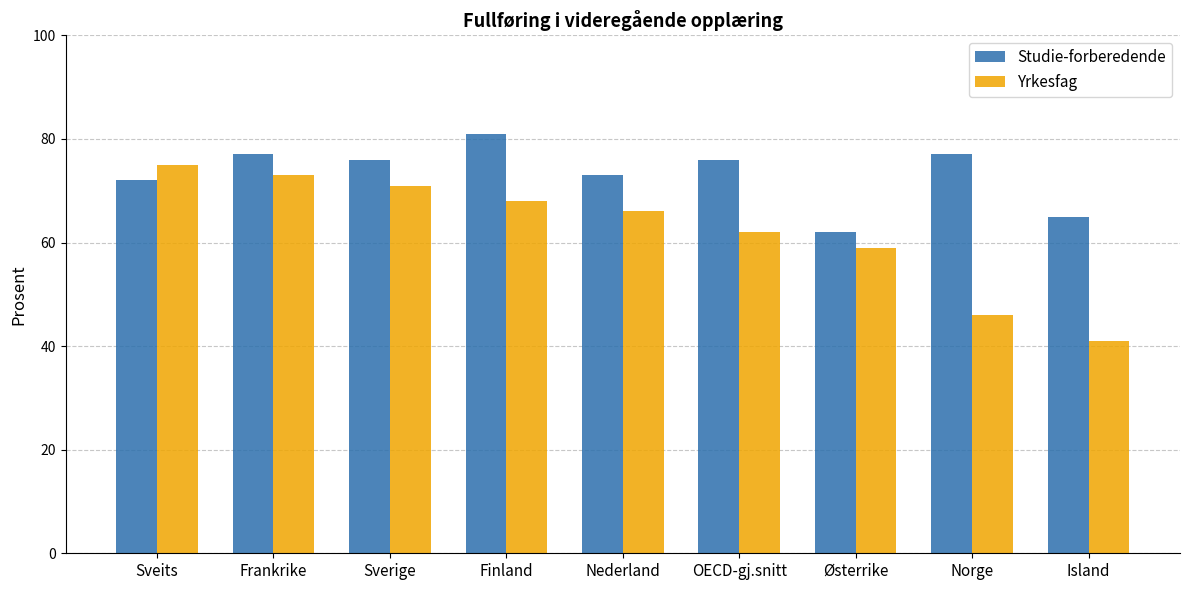

Is the value of Studie-forberedende at Finland greater than the value of Yrkesfag at OECD-gj.snitt?

Yes